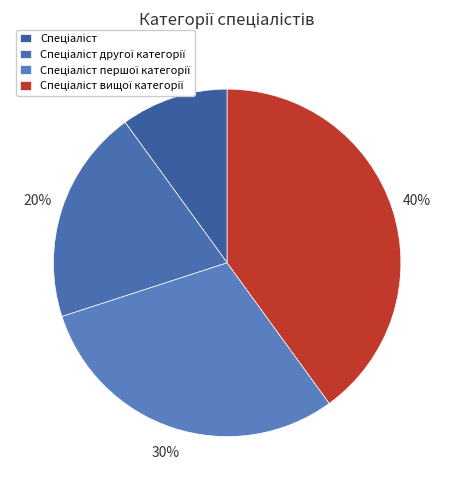

What portion of the pie excludes Спеціаліст другої категорії?

80.0%